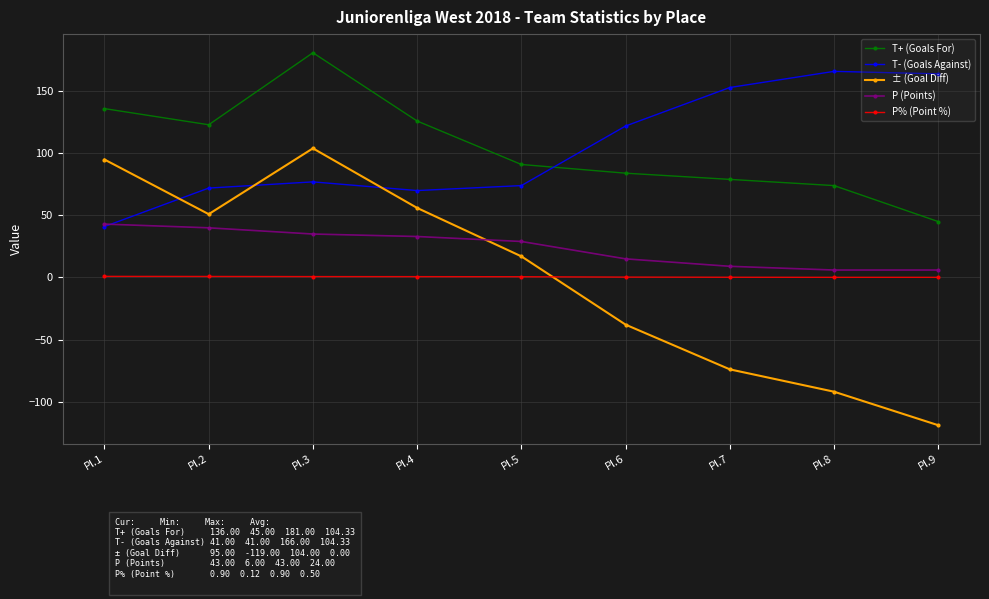

Is it true that T- (Goals Against) equals 112.9 at Pl.3?

False